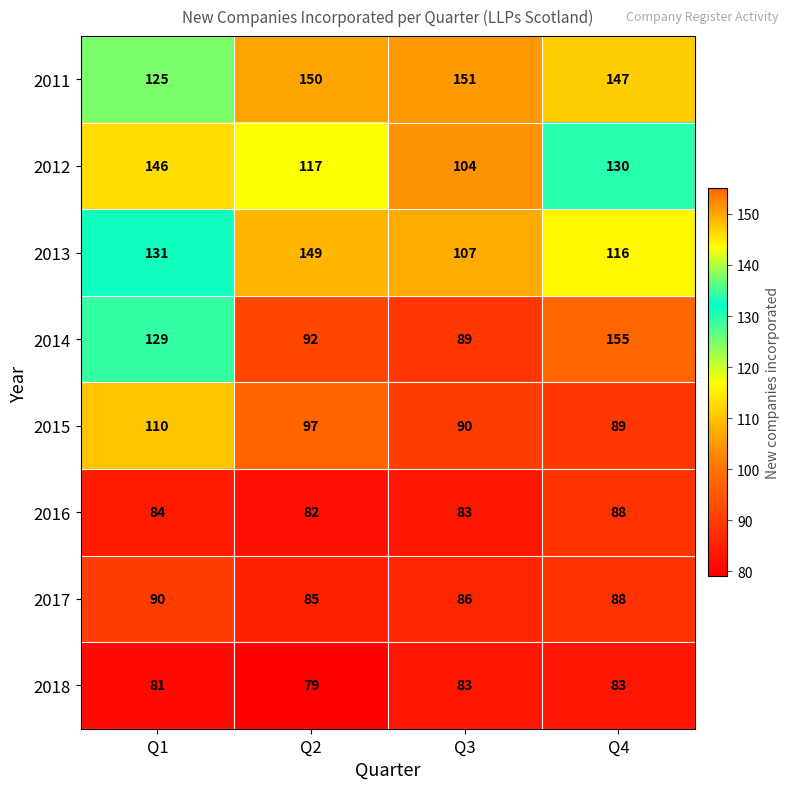

At which label does 2017 first exceed 88?

Q1